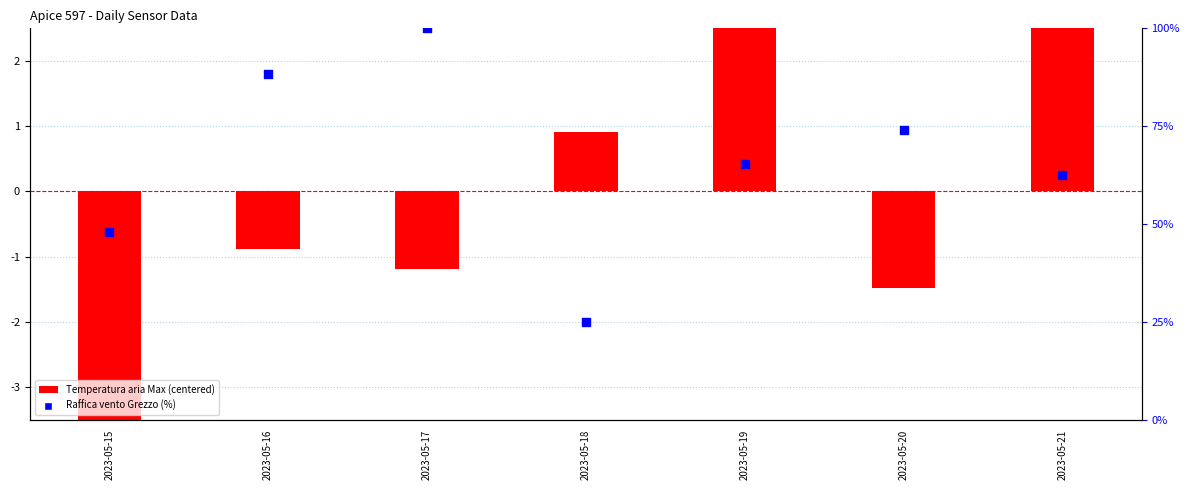

At which category is the sum across all series the highest?

2023-05-17